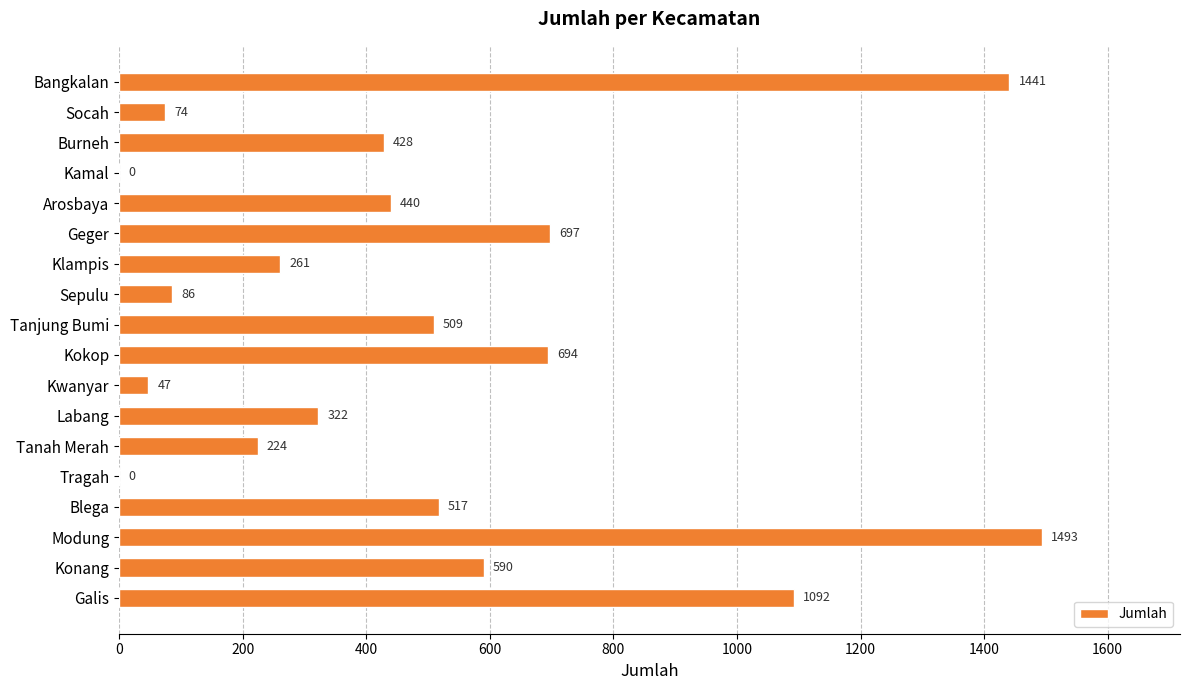

True or false: the data shows 0 at Kamal.

True